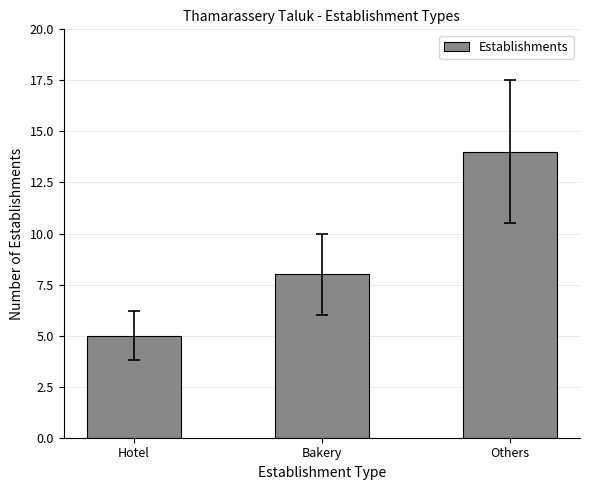

What is the difference between the second highest and minimum values?

3